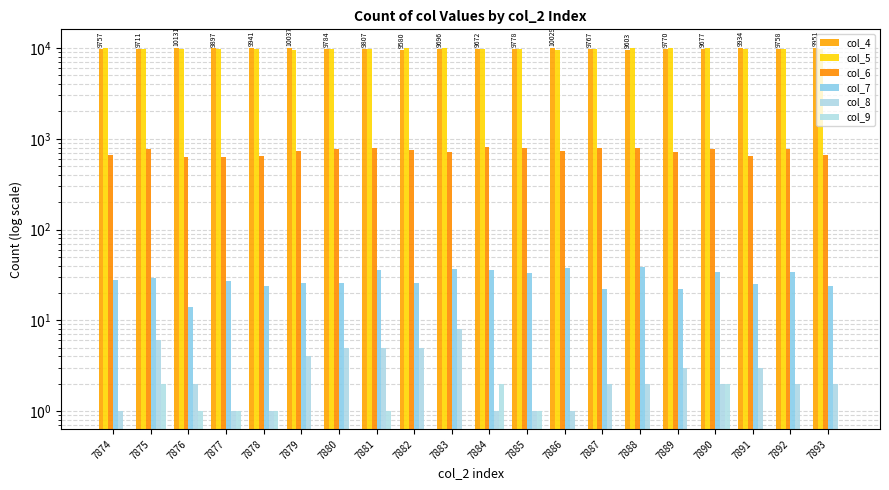

Where is col_5 nearest to the value 9799?

7878